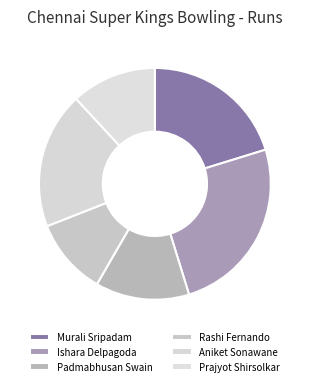

Does Aniket Sonawane represent more than half of the total?

No